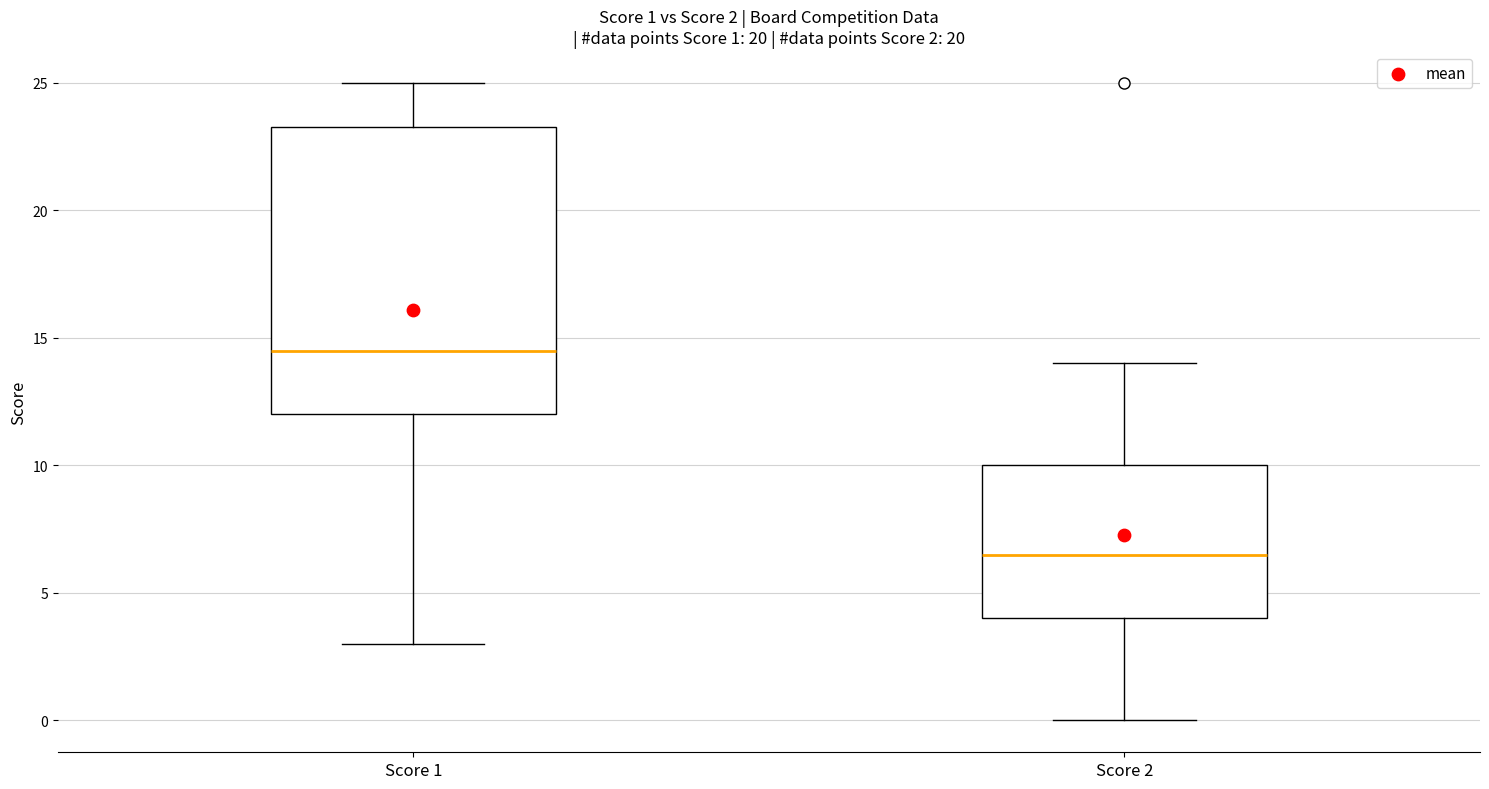

Comparing the boxes themselves (not the whiskers), which one is the tallest?

Score 1